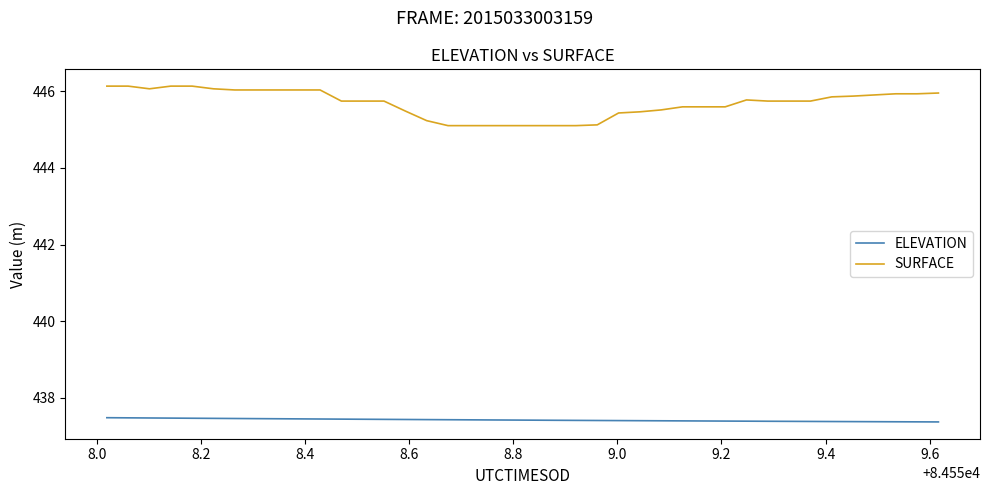

Which series has the largest range (max minus min)?

SURFACE